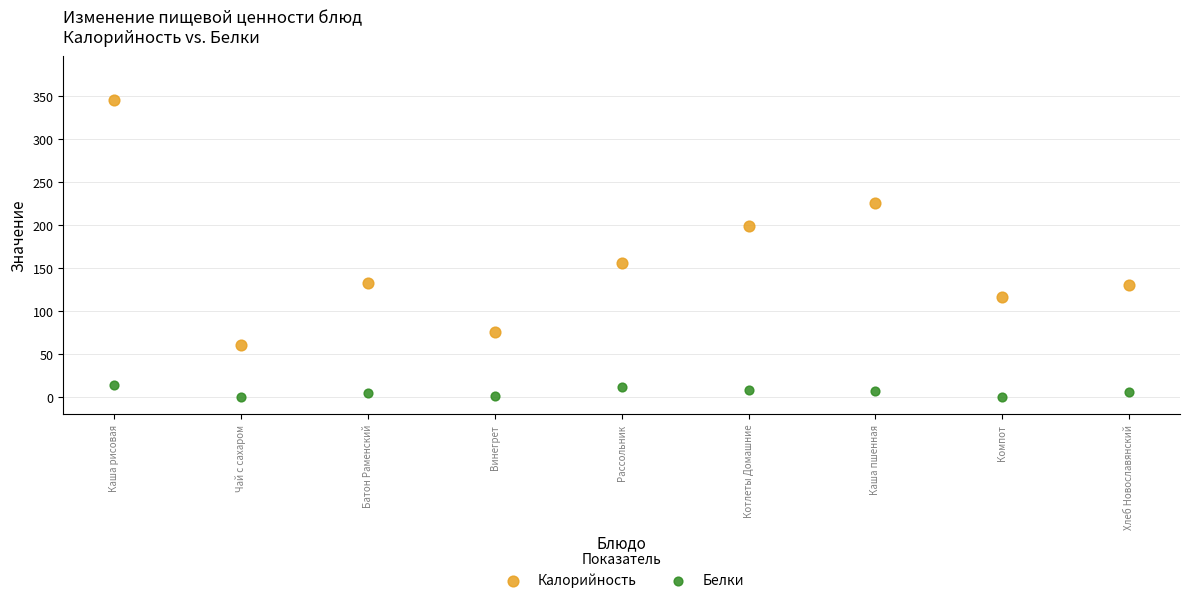

Which series has the largest Y range (max minus min)?

Калорийность